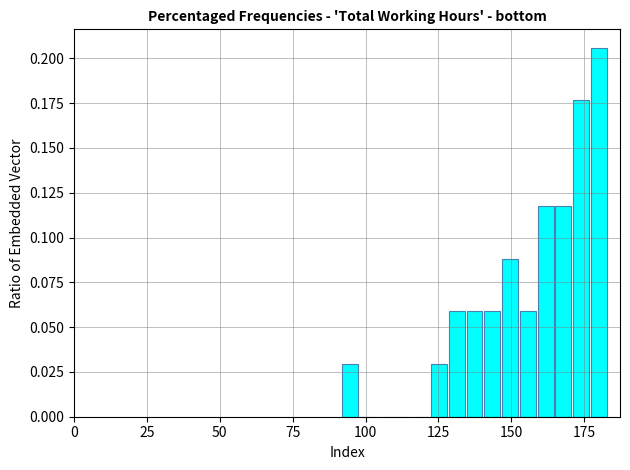

Around what value on the x-axis is the tallest bar? Give the approximate position of its centre, as read against the axis.

180